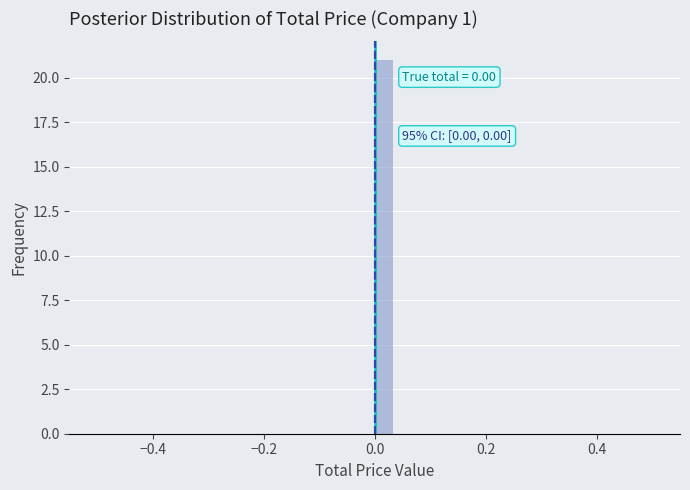

Read against the x-axis, roughly where is the centre of the tallest bar?

0.02